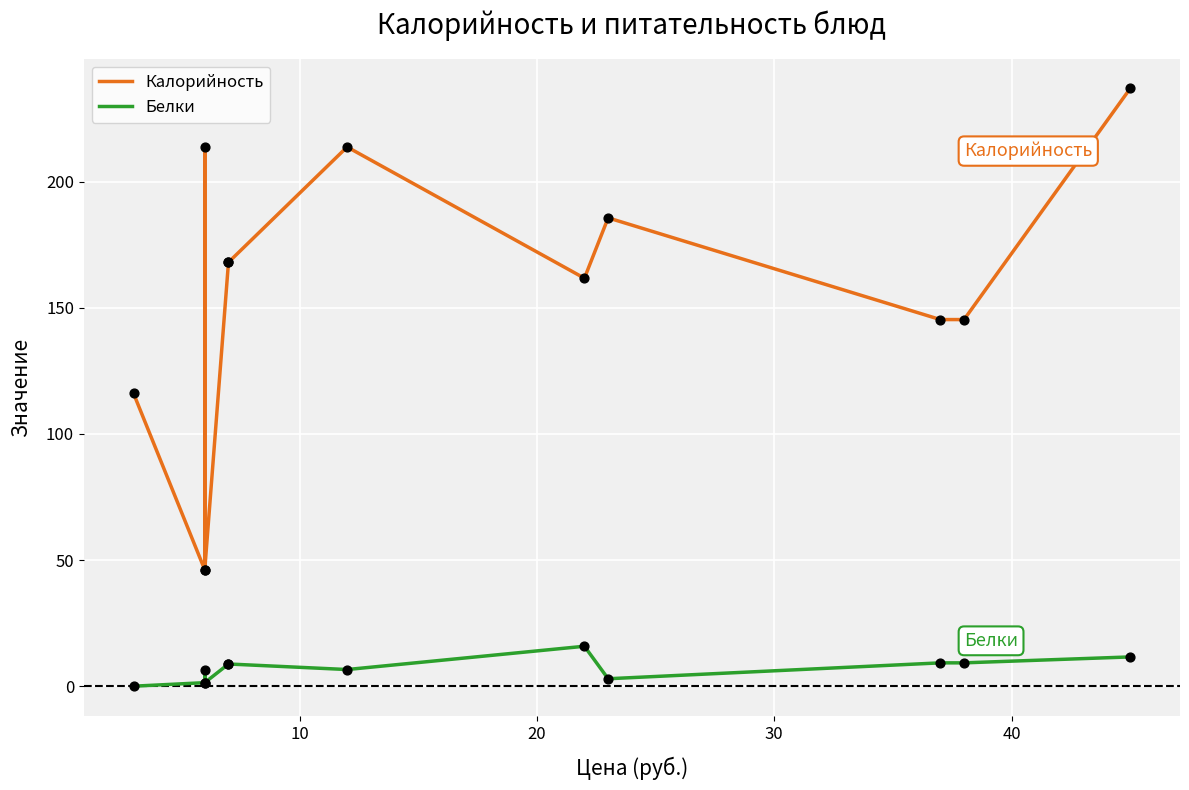

Which series reaches the maximum Y coordinate?

Калорийность